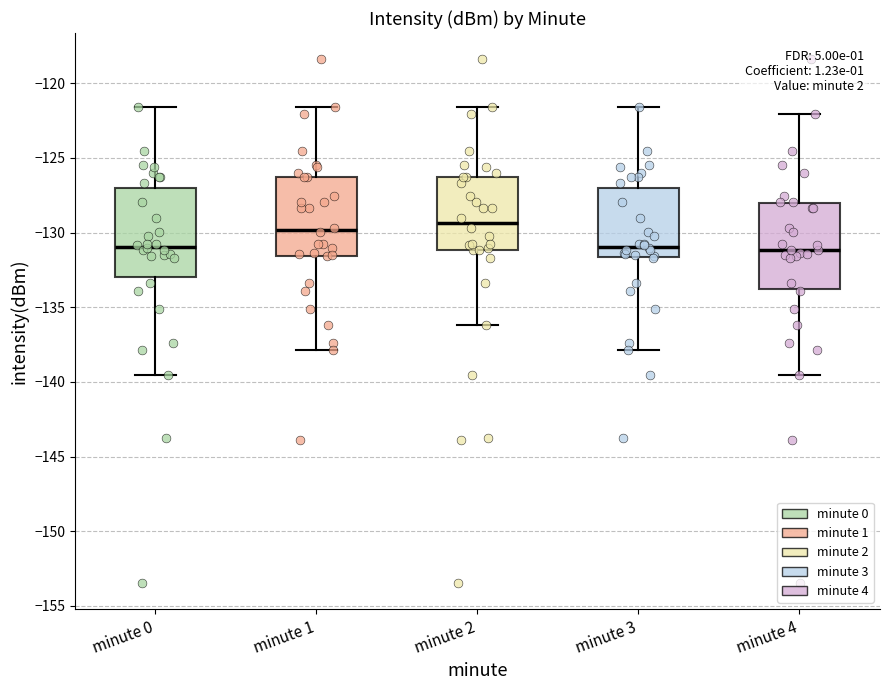

Reading left to right, read every box against the y-axis: the position of its median line, the range the box covers, and the ends of its whiskers. The values are not printed on the chart, so give them approximately, as read against the axis.

minute 0: median -131.0, box -133.0 to -127.0, whiskers -139.5 to -121.5
minute 1: median -130.0, box -131.5 to -126.5, whiskers -138.0 to -121.5
minute 2: median -129.5, box -131.0 to -126.5, whiskers -136.0 to -121.5
minute 3: median -131.0, box -131.5 to -127.0, whiskers -138.0 to -121.5
minute 4: median -131.0, box -134.0 to -128.0, whiskers -139.5 to -122.0